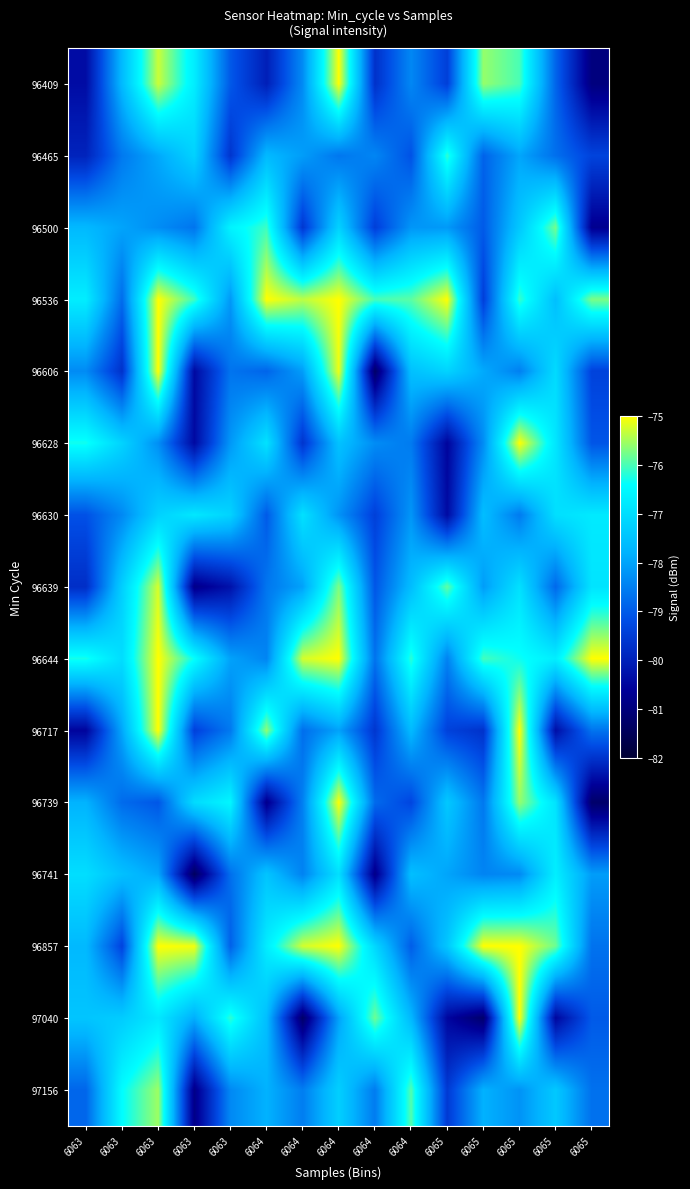

Reading right to left, transcribe all the data shown in this chart.

96409: 6065=-81.0	6065=-78.9	6065=-76.0	6065=-75.6	6065=-79.4	6064=-78.4	6064=-79.7	6064=-75.0	6064=-78.3	6064=-80.0	6063=-79.0	6063=-76.7	6063=-75.3	6063=-77.6	6063=-80.4
96465: 6065=-79.4	6065=-78.7	6065=-78.0	6065=-78.9	6065=-76.1	6064=-79.1	6064=-78.4	6064=-78.6	6064=-78.1	6064=-77.7	6063=-79.6	6063=-77.2	6063=-77.9	6063=-78.6	6063=-79.9
96500: 6065=-80.7	6065=-75.8	6065=-77.4	6065=-79.0	6065=-78.1	6064=-78.2	6064=-79.4	6064=-77.2	6064=-79.6	6064=-76.1	6063=-76.6	6063=-78.7	6063=-78.3	6063=-78.0	6063=-77.7
96536: 6065=-75.7	6065=-77.6	6065=-76.1	6065=-79.4	6065=-75.0	6064=-75.9	6064=-76.0	6064=-75.0	6064=-75.4	6064=-75.0	6063=-78.1	6063=-76.1	6063=-75.0	6063=-78.8	6063=-76.7
96606: 6065=-79.4	6065=-77.1	6065=-78.5	6065=-77.9	6065=-77.2	6064=-77.5	6064=-81.3	6064=-75.1	6064=-78.1	6064=-78.9	6063=-78.7	6063=-80.4	6063=-75.0	6063=-79.7	6063=-78.3
96628: 6065=-79.1	6065=-76.8	6065=-75.0	6065=-78.3	6065=-80.5	6064=-78.6	6064=-78.3	6064=-77.5	6064=-79.6	6064=-76.9	6063=-78.2	6063=-80.4	6063=-78.3	6063=-77.2	6063=-76.3
96630: 6065=-76.8	6065=-77.0	6065=-78.6	6065=-77.6	6065=-80.4	6064=-78.2	6064=-79.4	6064=-78.2	6064=-76.9	6064=-79.0	6063=-77.2	6063=-76.8	6063=-77.2	6063=-78.4	6063=-79.1
96639: 6065=-76.9	6065=-78.8	6065=-76.9	6065=-78.1	6065=-75.9	6064=-77.6	6064=-79.1	6064=-75.7	6064=-78.0	6064=-78.6	6063=-80.3	6063=-80.8	6063=-75.2	6063=-77.3	6063=-79.8
96644: 6065=-75.0	6065=-76.7	6065=-76.3	6065=-76.0	6065=-78.4	6064=-76.2	6064=-78.7	6064=-75.0	6064=-75.2	6064=-78.4	6063=-78.0	6063=-76.4	6063=-75.0	6063=-77.0	6063=-76.3
96717: 6065=-78.7	6065=-80.3	6065=-75.0	6065=-79.7	6065=-79.4	6064=-77.6	6064=-79.6	6064=-78.0	6064=-78.7	6064=-75.6	6063=-78.6	6063=-79.4	6063=-75.0	6063=-77.9	6063=-80.5
96739: 6065=-81.2	6065=-76.9	6065=-75.6	6065=-78.6	6065=-77.4	6064=-79.3	6064=-78.8	6064=-75.0	6064=-78.5	6064=-80.8	6063=-76.5	6063=-77.0	6063=-79.1	6063=-78.8	6063=-77.8
96741: 6065=-78.1	6065=-76.7	6065=-78.3	6065=-78.4	6065=-78.0	6064=-77.6	6064=-80.8	6064=-77.0	6064=-78.5	6064=-77.5	6063=-78.7	6063=-81.4	6063=-77.9	6063=-77.5	6063=-77.0
96857: 6065=-78.7	6065=-75.8	6065=-75.0	6065=-75.0	6065=-77.4	6064=-79.0	6064=-77.1	6064=-75.0	6064=-75.2	6064=-76.7	6063=-78.9	6063=-75.1	6063=-75.0	6063=-79.4	6063=-77.7
97040: 6065=-79.0	6065=-80.5	6065=-75.0	6065=-81.2	6065=-80.5	6064=-77.7	6064=-75.8	6064=-78.0	6064=-81.2	6064=-77.6	6063=-76.2	6063=-77.8	6063=-76.8	6063=-77.3	6063=-77.5
97156: 6065=-78.7	6065=-77.4	6065=-78.2	6065=-77.8	6065=-79.5	6064=-76.0	6064=-78.6	6064=-77.3	6064=-78.5	6064=-77.8	6063=-78.4	6063=-80.8	6063=-75.5	6063=-76.4	6063=-78.9